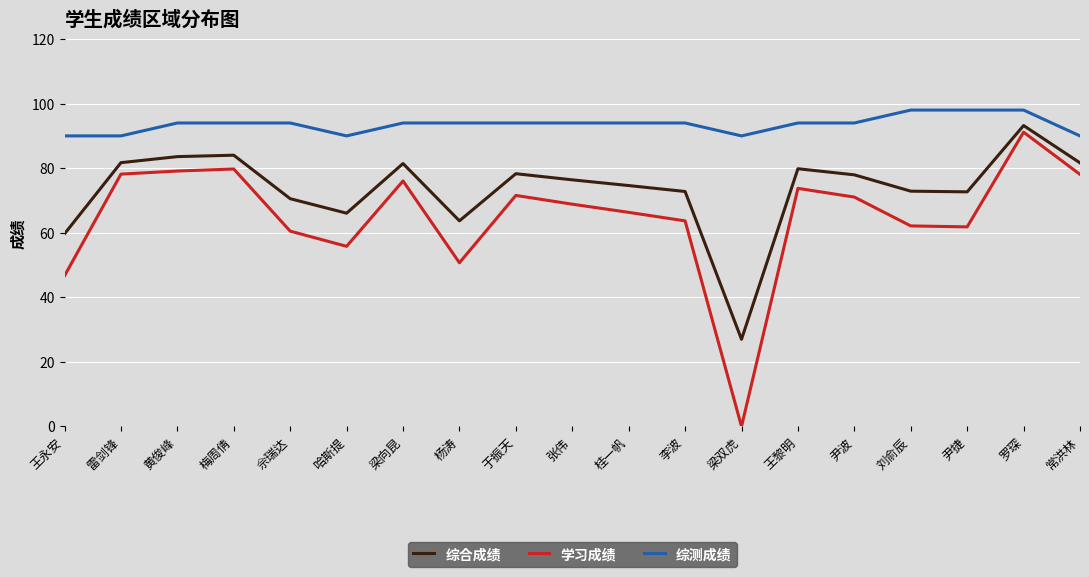

What is the difference between the maximum and minimum values in the 综合成绩 series?

66.2